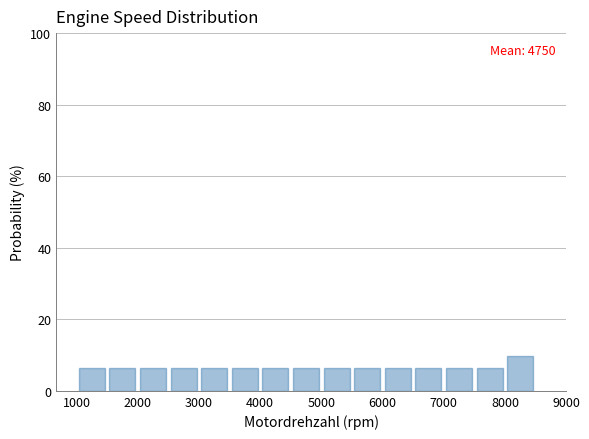

Over which range of the x-axis is the bar tallest?

8000 to 8500